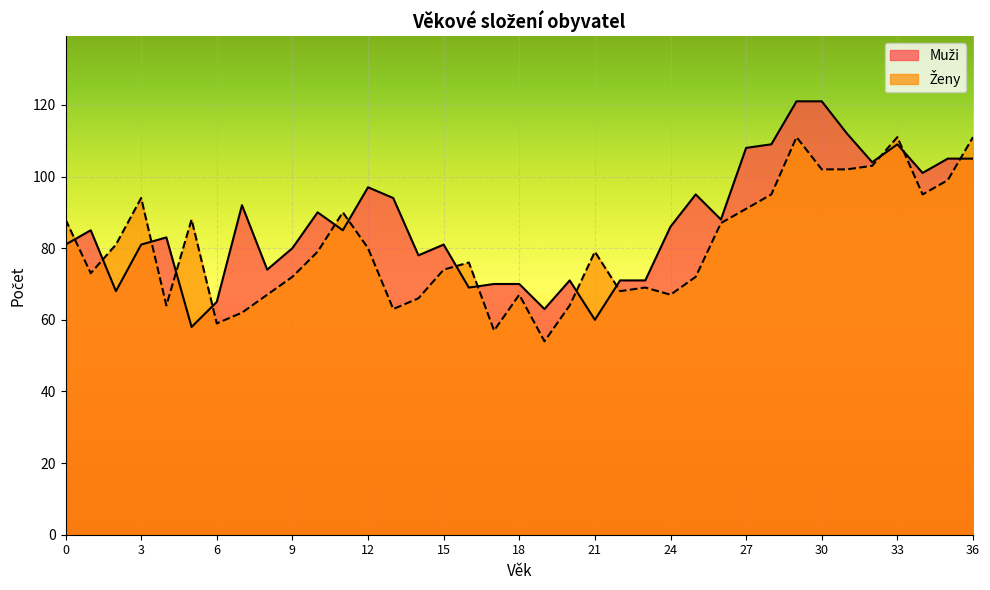

Which series ends up on top after the final intersection of Muži and Ženy?

Ženy